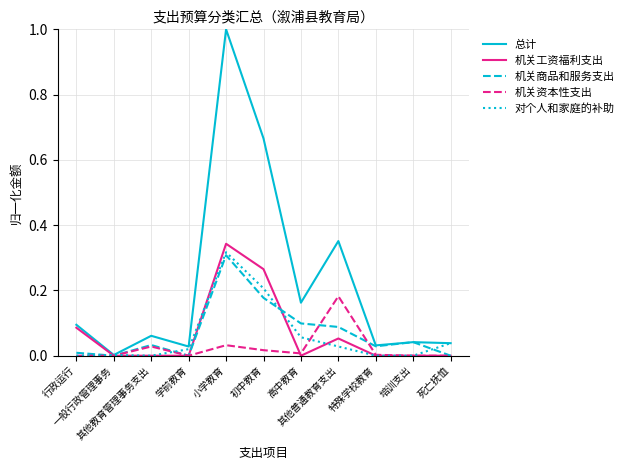

Which series has the largest range (max minus min)?

总计